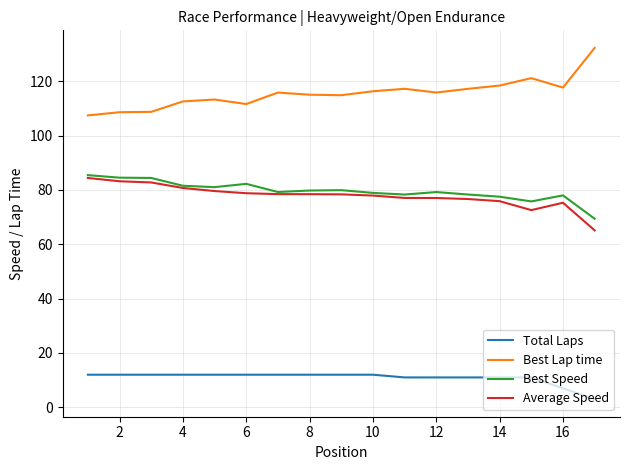

Does the chart have visible grid lines?

Yes